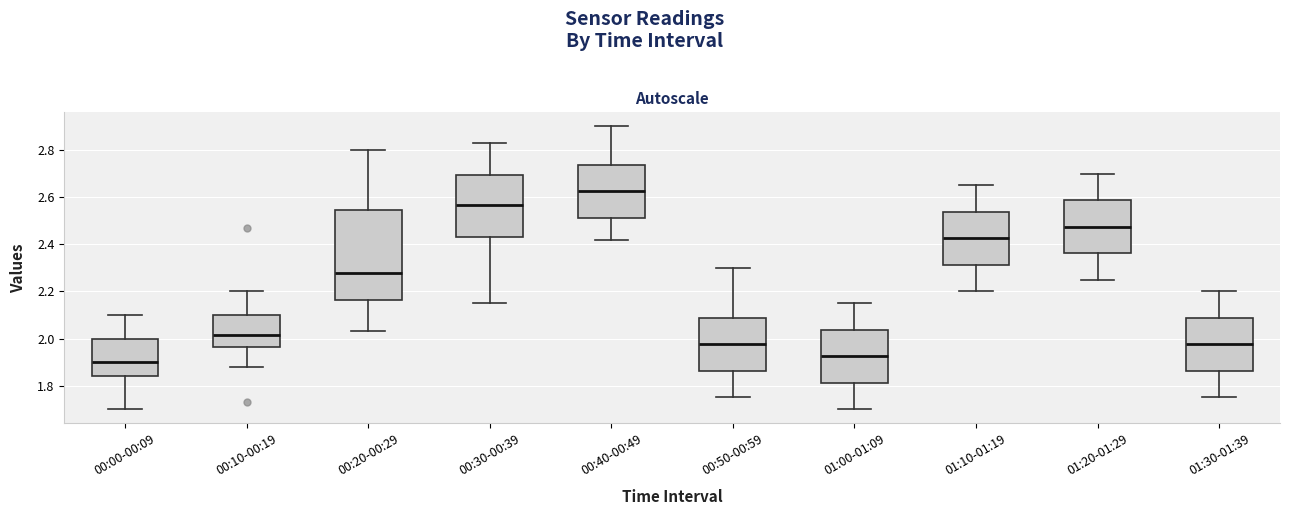

Reading left to right, read every box against the y-axis: the position of its median line, the range the box covers, and the ends of its whiskers. The values are not printed on the chart, so give them approximately, as read against the axis.

00:00-00:09: median 1.90, box 1.84 to 2.00, whiskers 1.70 to 2.10
00:10-00:19: median 2.02, box 1.96 to 2.10, whiskers 1.88 to 2.20
00:20-00:29: median 2.28, box 2.16 to 2.54, whiskers 2.04 to 2.80
00:30-00:39: median 2.56, box 2.44 to 2.70, whiskers 2.16 to 2.84
00:40-00:49: median 2.62, box 2.52 to 2.74, whiskers 2.42 to 2.90
00:50-00:59: median 1.98, box 1.86 to 2.08, whiskers 1.76 to 2.30
01:00-01:09: median 1.92, box 1.82 to 2.04, whiskers 1.70 to 2.16
01:10-01:19: median 2.42, box 2.32 to 2.54, whiskers 2.20 to 2.66
01:20-01:29: median 2.48, box 2.36 to 2.58, whiskers 2.26 to 2.70
01:30-01:39: median 1.98, box 1.86 to 2.08, whiskers 1.76 to 2.20